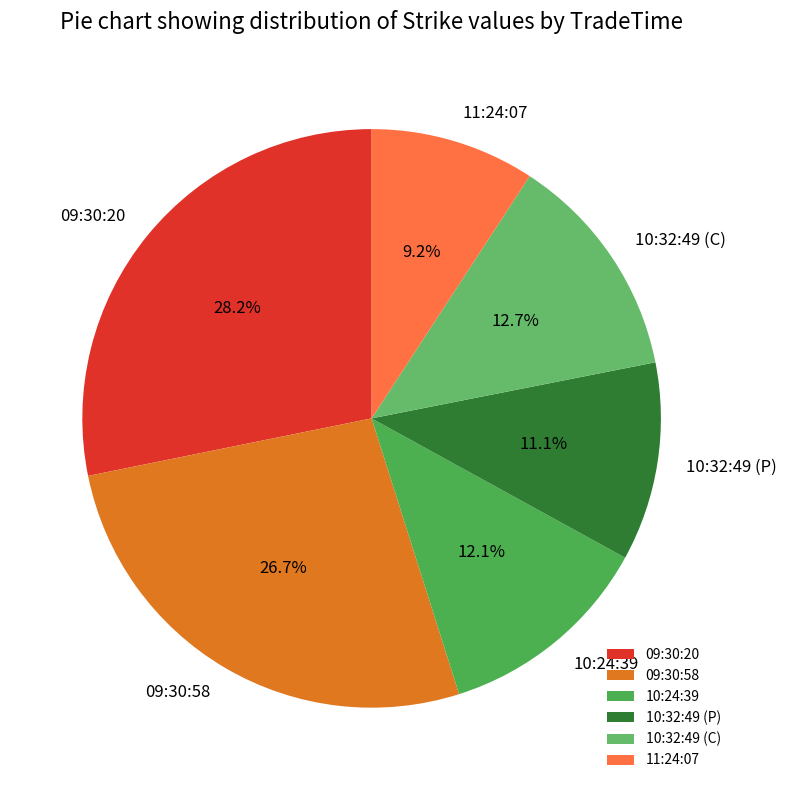

Between 11:24:07 and 10:32:49 (P), which is larger?

10:32:49 (P)